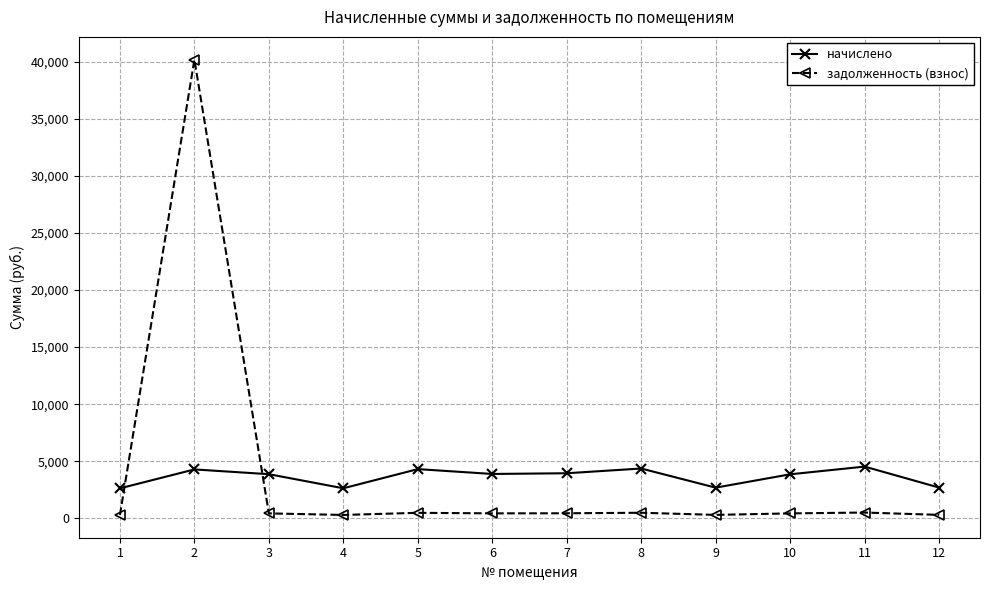

How many intersections are there between начислено and задолженность (взнос)?

2